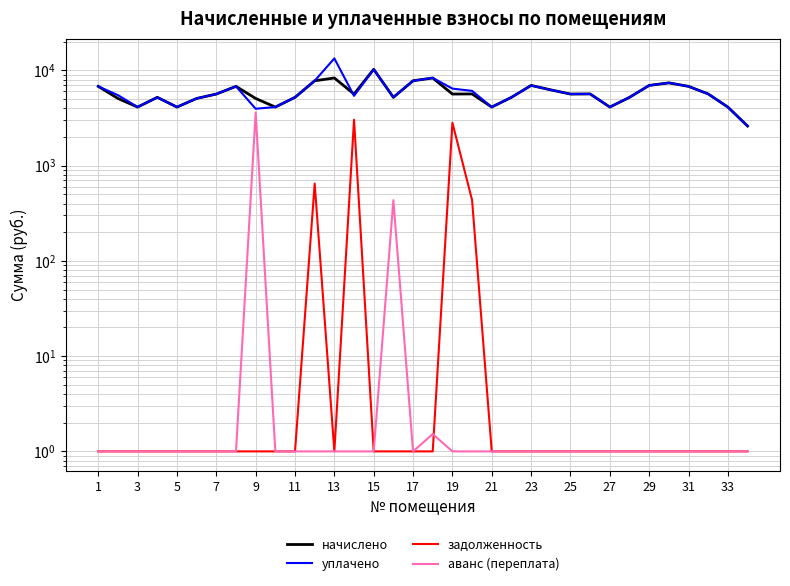

What are all the series names shown in the legend?

начислено, уплачено, задолженность, аванс (переплата)